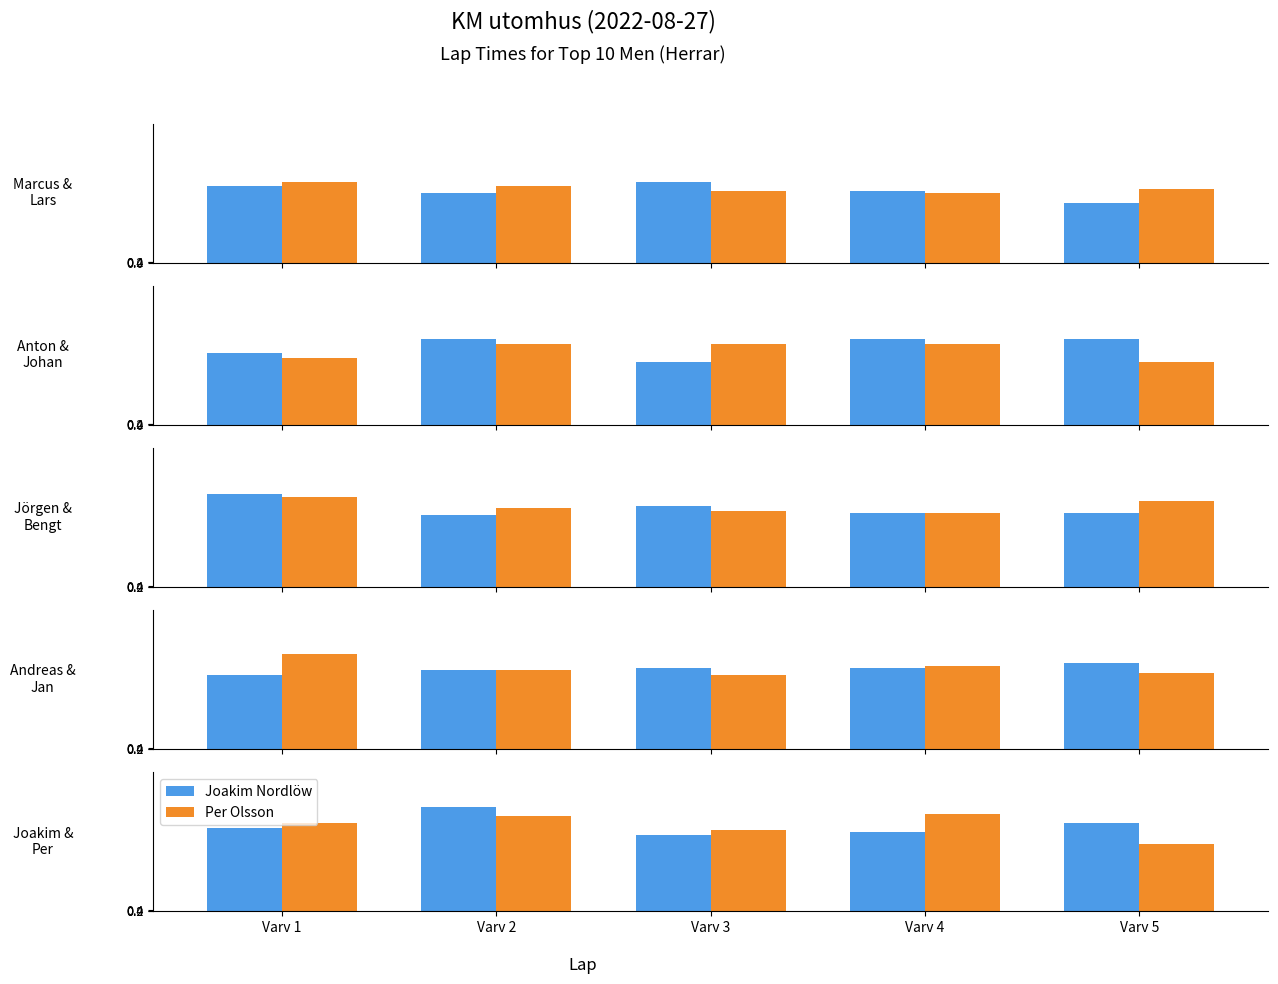

The Joakim Nordlöw series shows 45 at Varv 2. True or false?

True